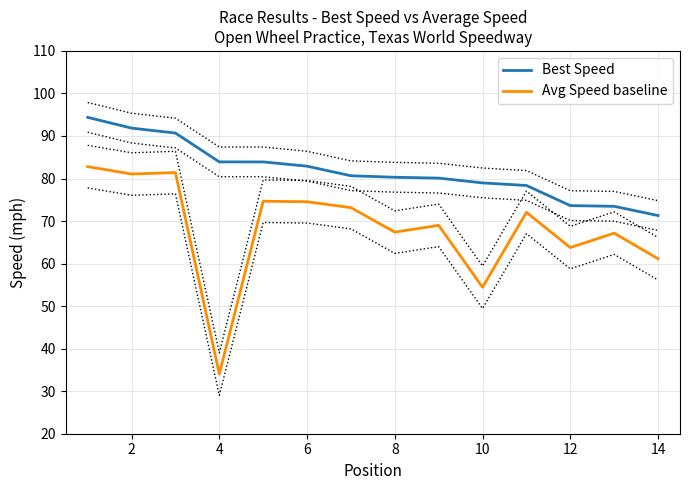

Reading left to right, what are all the values shown in this chart?

Best Speed: 94.4	91.9	90.7	83.9	83.9	82.9	80.7	80.3	80.1	79.0	78.4	73.6	73.5	71.3
Avg Speed baseline: 82.8	81.1	81.4	34.0	74.7	74.5	73.2	67.4	69.0	54.4	72.0	63.8	67.2	61.1